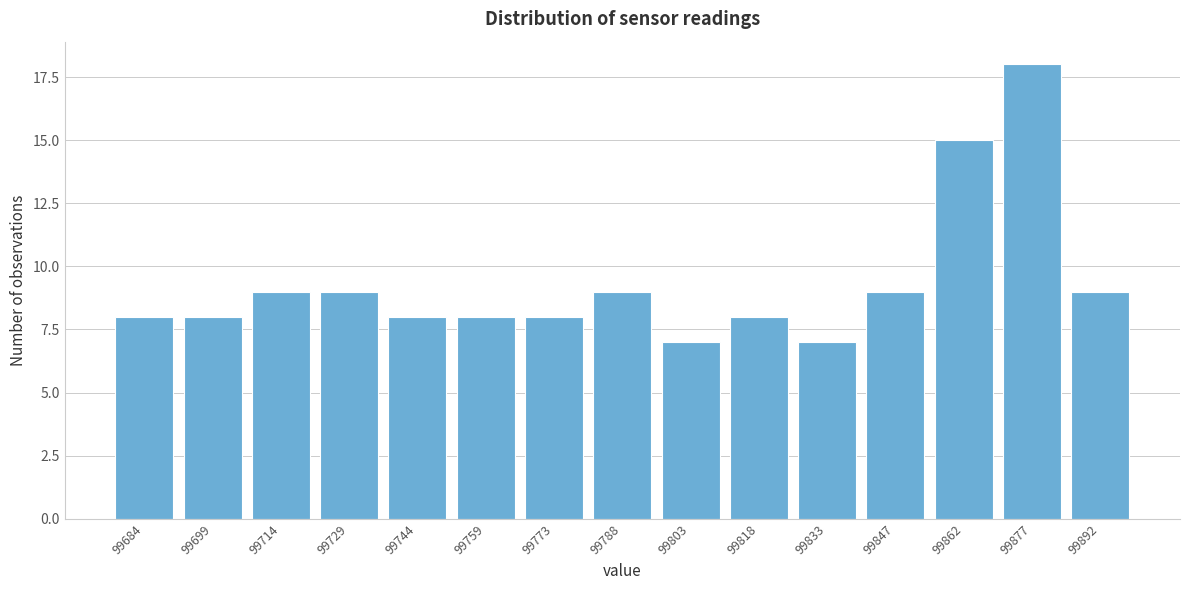

Reading left to right, what are all the values shown in this chart?

8	8	9	9	8	8	8	9	7	8	7	9	15	18	9